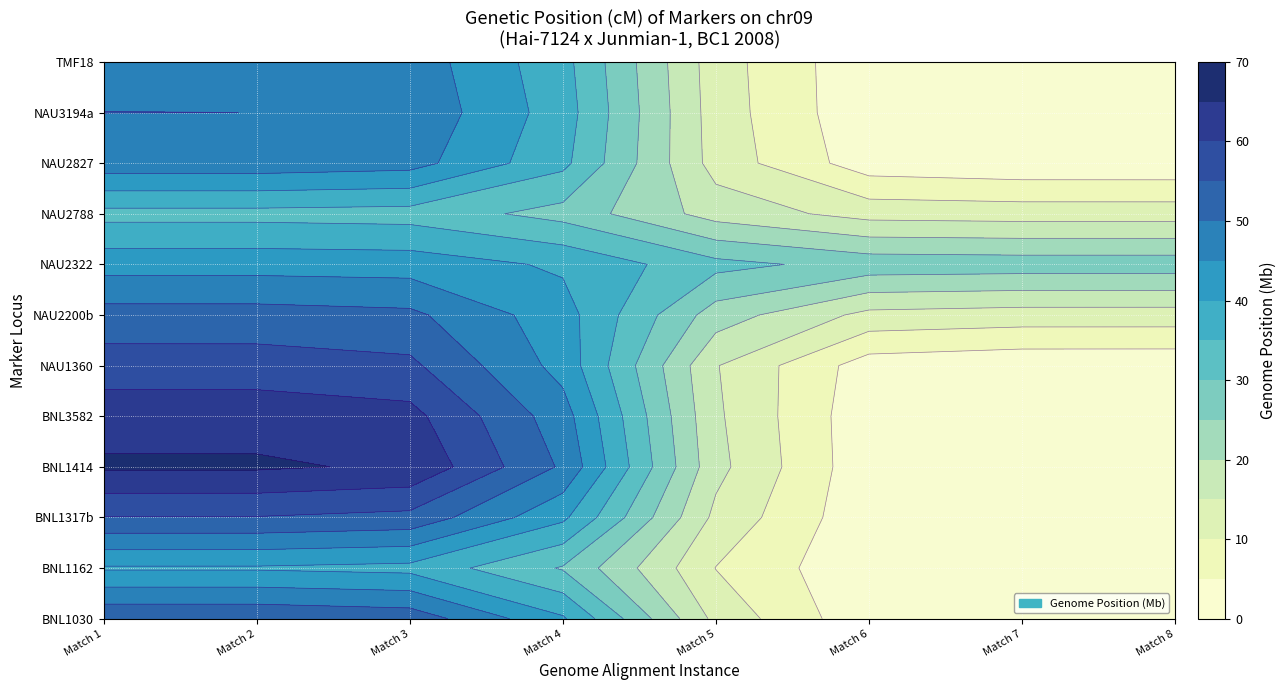

What is the highest value of the NAU1360 series?

56.6